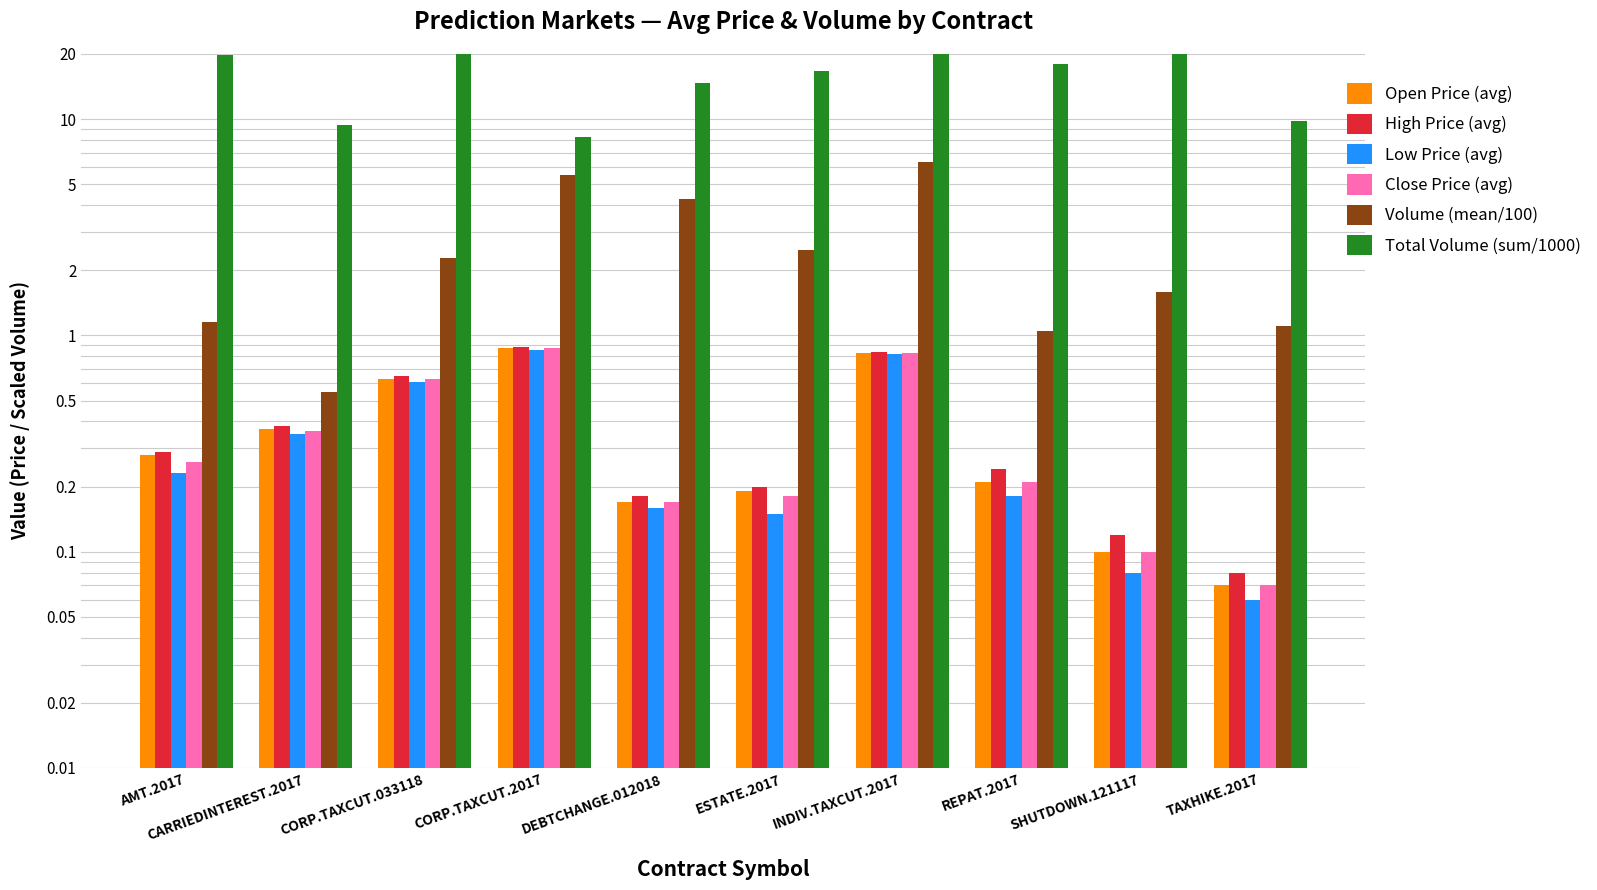

What is the total value across all series at CORP.TAXCUT.033118?

50.1